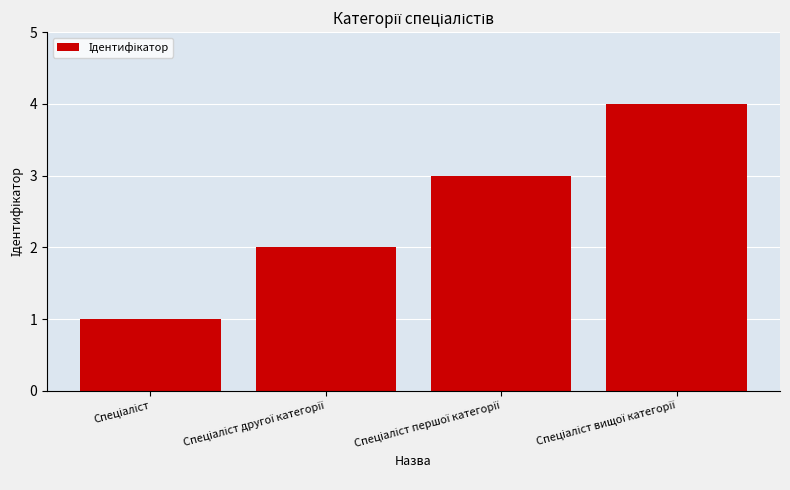

What is the maximum value shown in the chart?

4